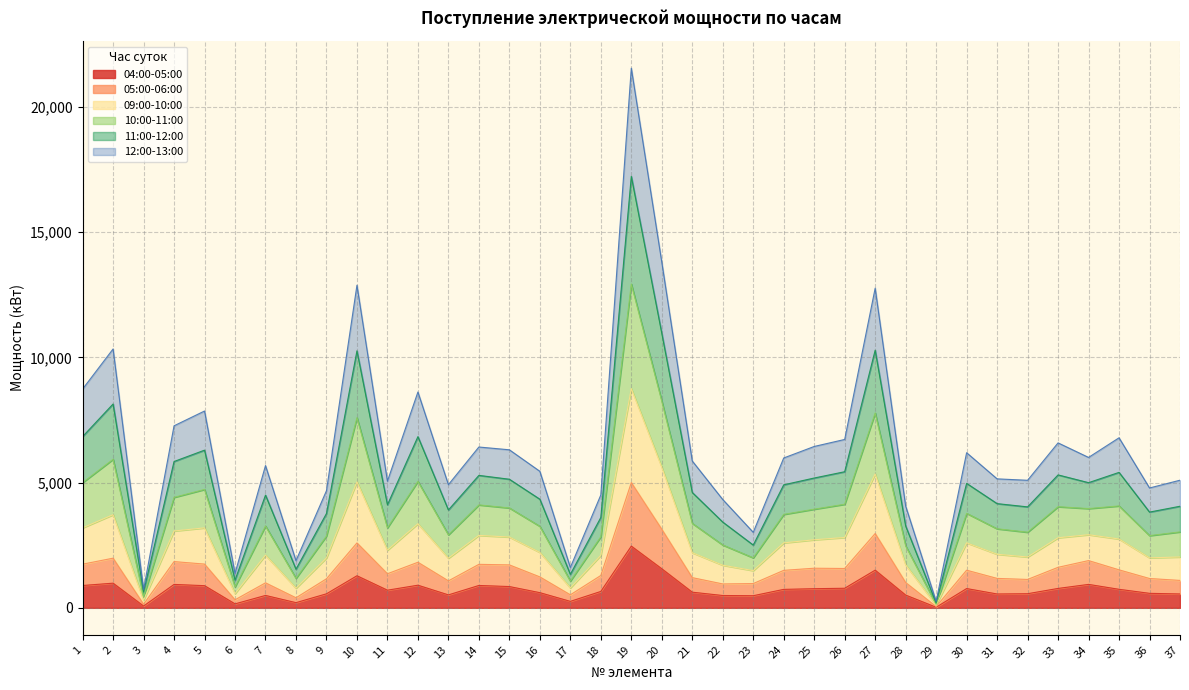

What is the spread (max minus min) of values at 35?

6051